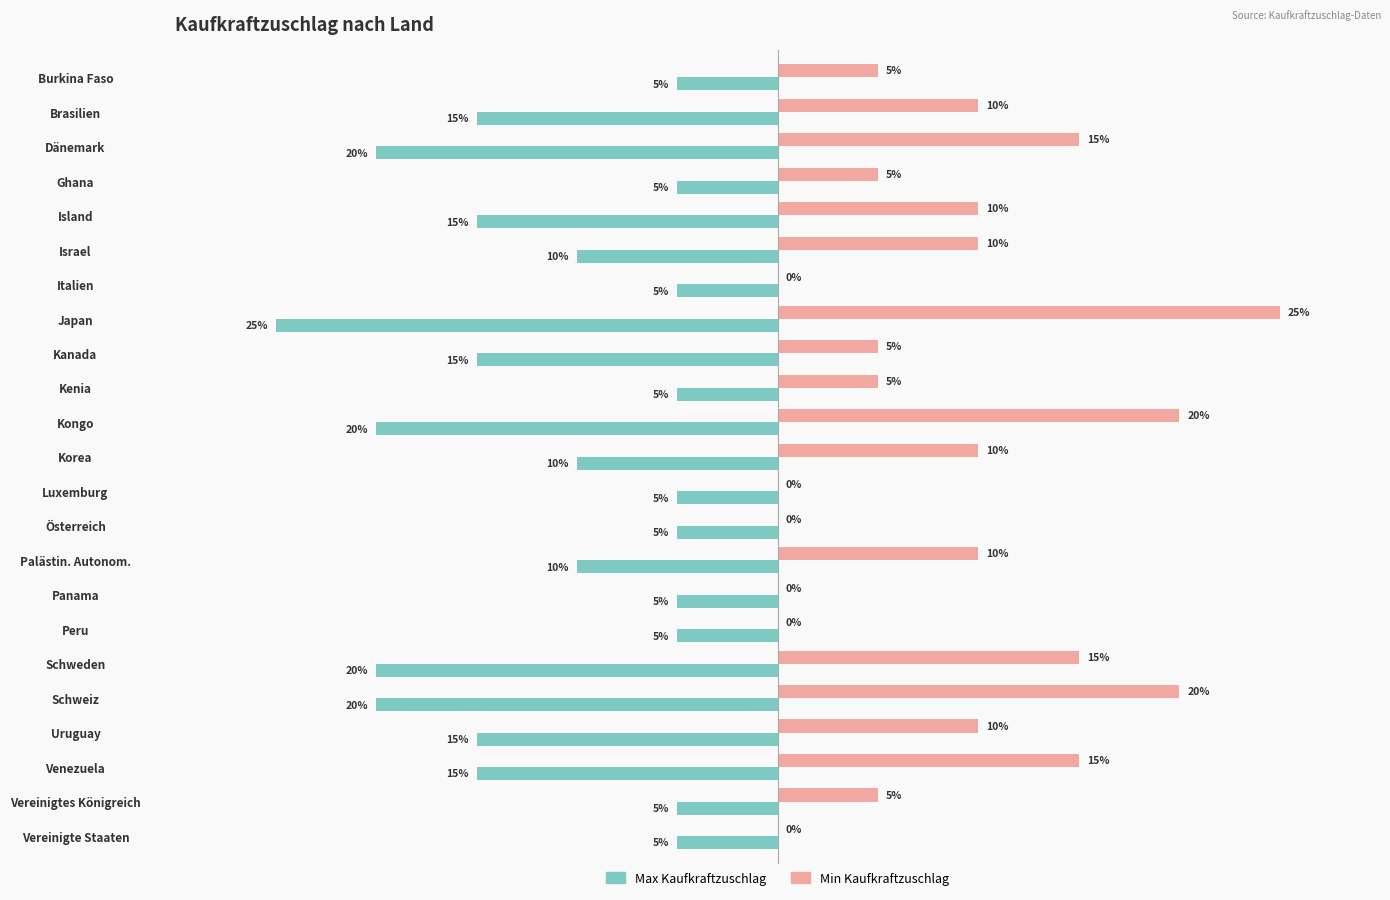

At which category does the chart reach its peak across all series?

Japan